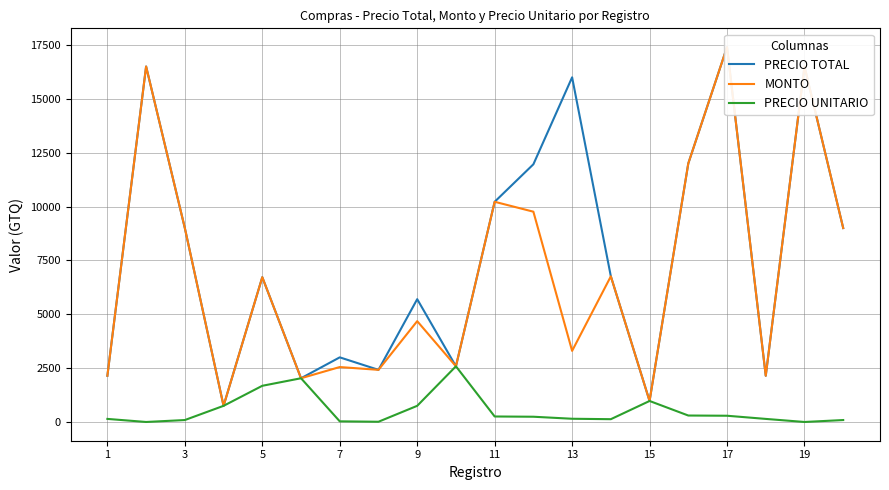

What are all the series names shown in the legend?

PRECIO TOTAL, MONTO, PRECIO UNITARIO